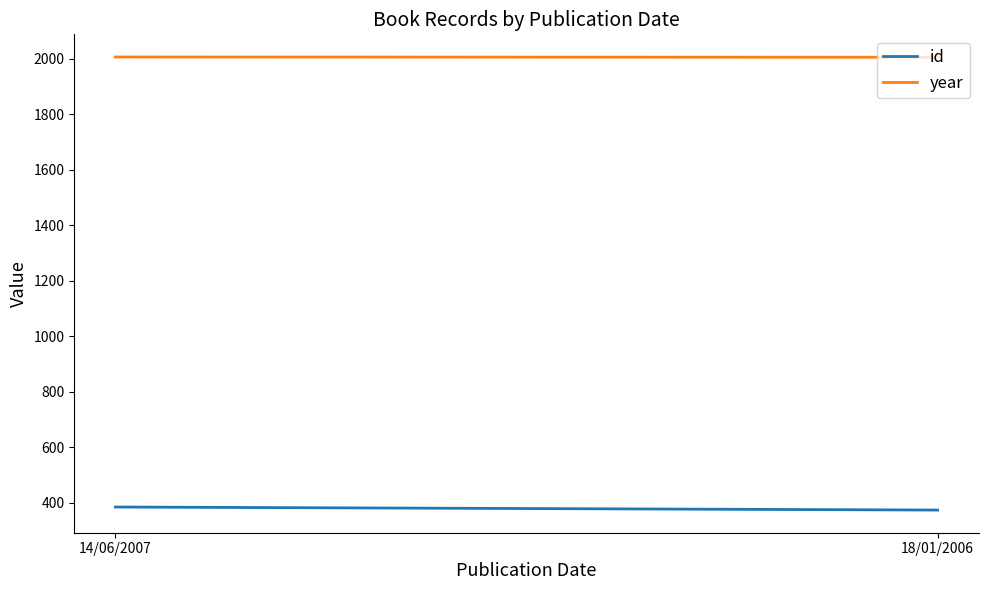

Is this an area chart (filled region under the line)?

No